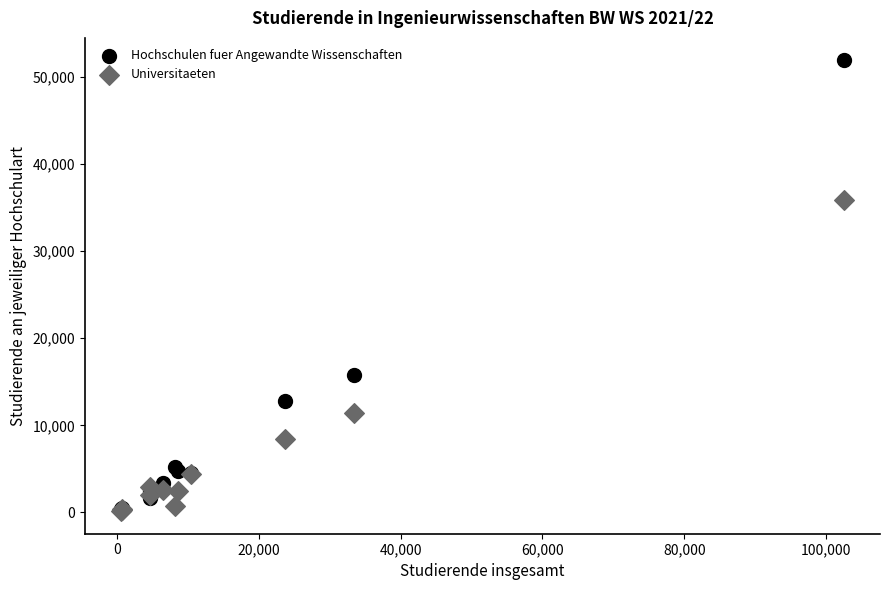

Which series contains the highest Y value?

Hochschulen fuer Angewandte Wissenschaften